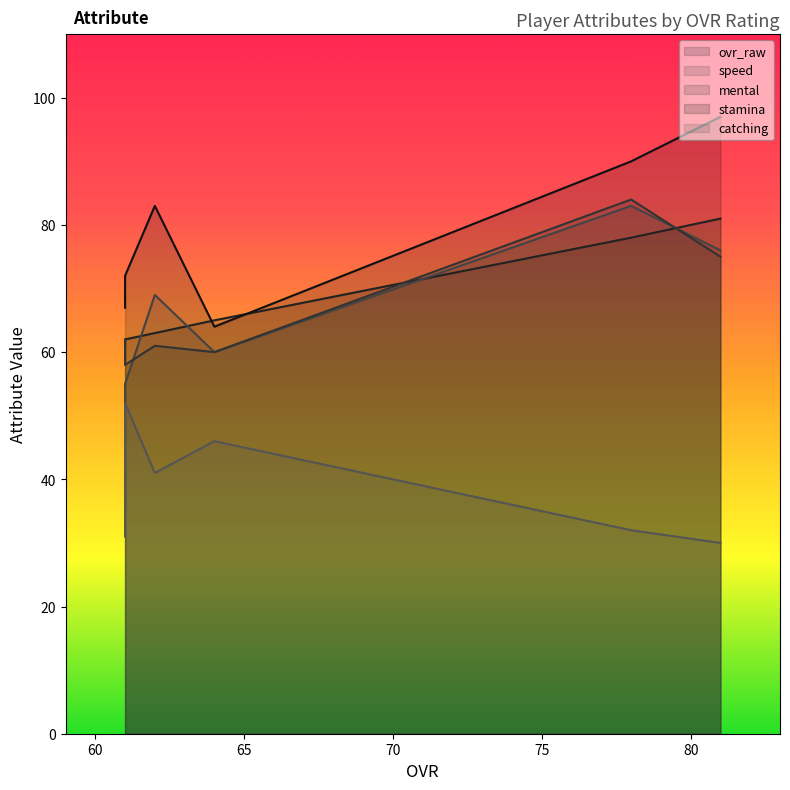

How many lines are shown in the chart?

5